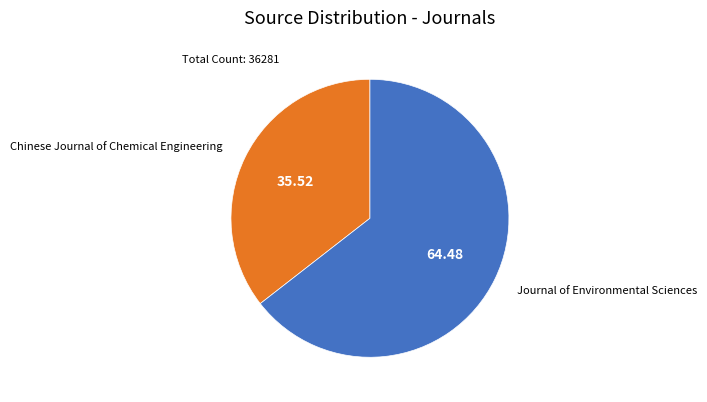

Combined, do Chinese Journal of Chemical Engineering and Journal of Environmental Sciences account for over 50%?

Yes